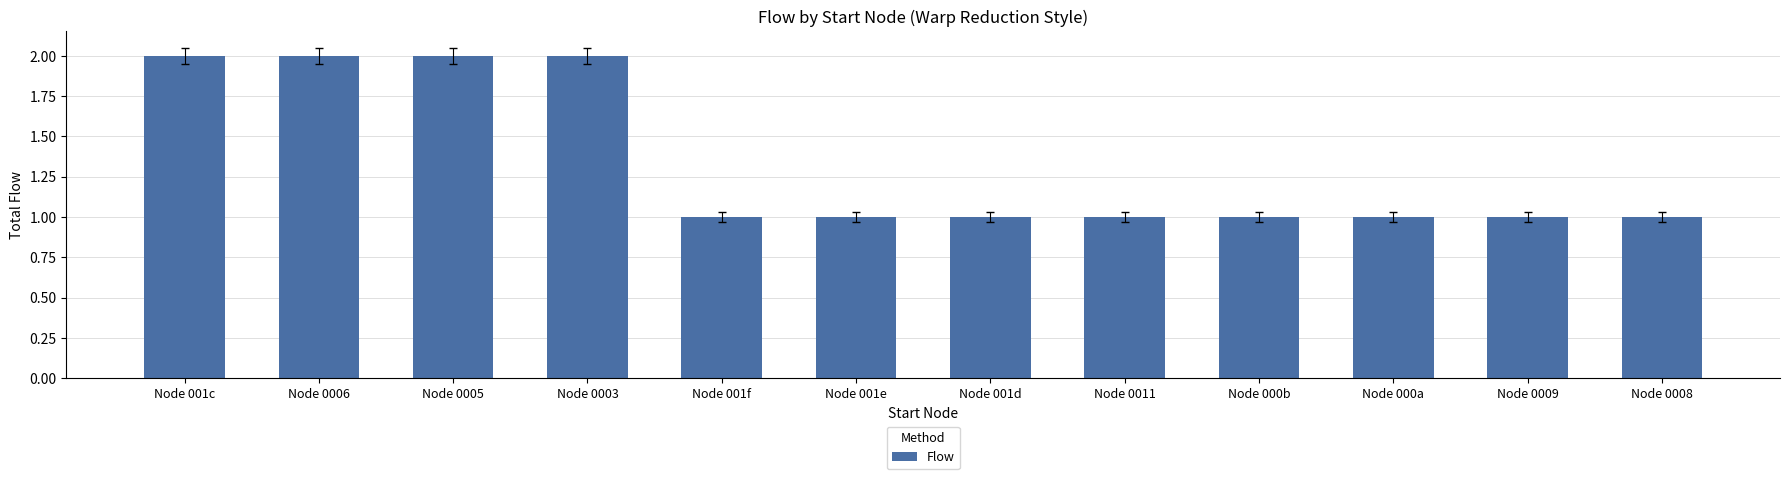

What position from the left is Node 000a?

10